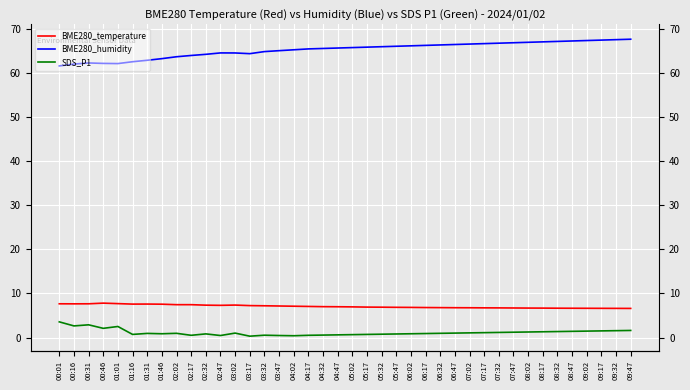

What are all the series names shown in the legend?

BME280_temperature, BME280_humidity, SDS_P1